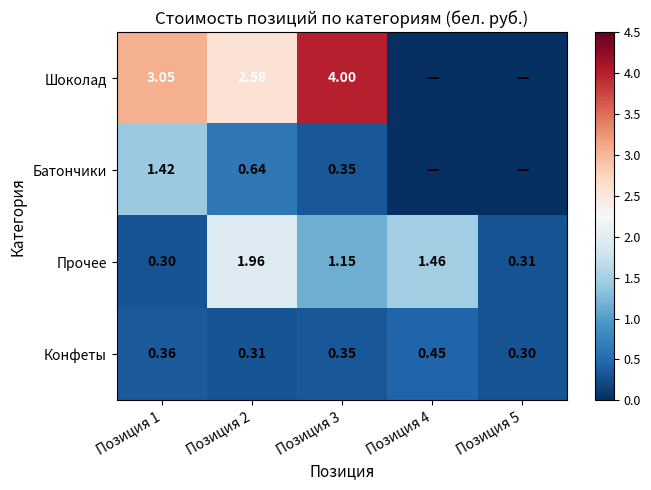

Which label corresponds to the largest value in the chart?

Позиция 3